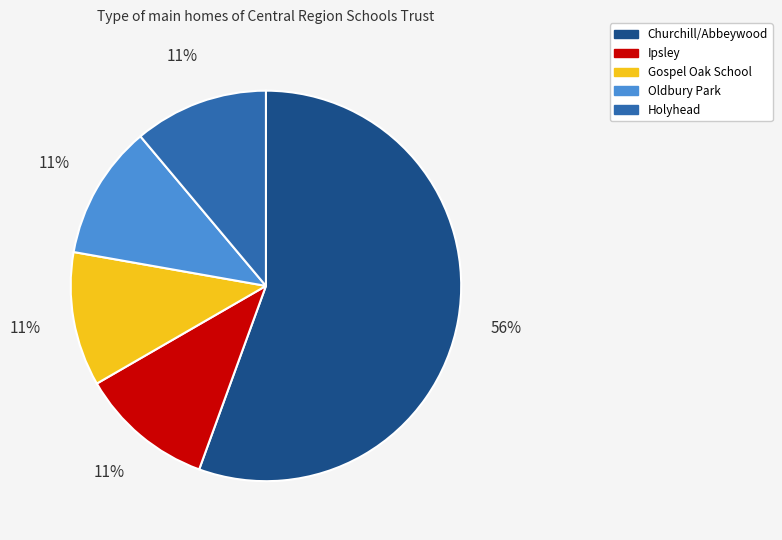

Is Oldbury Park the majority of the pie?

No